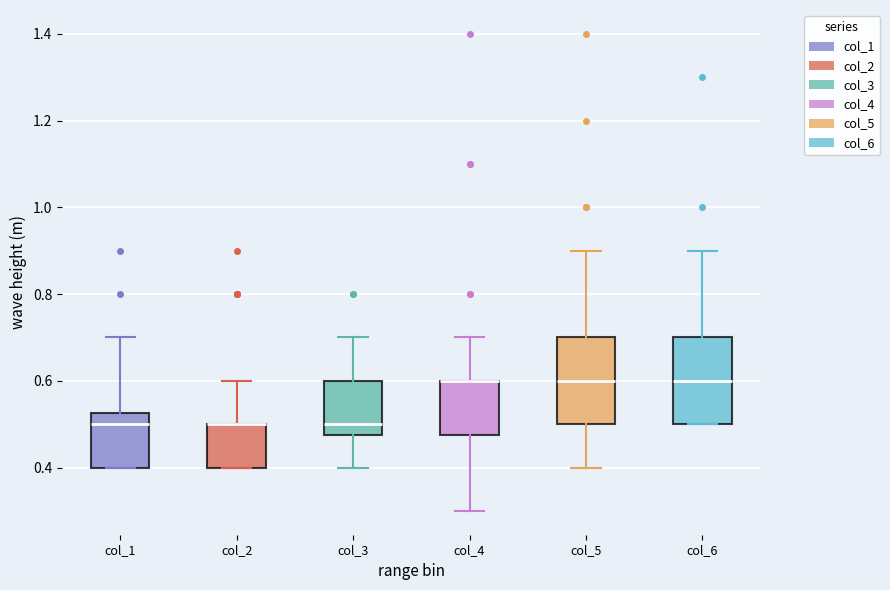

Reading left to right, read every box against the y-axis: the position of its median line, the range the box covers, and the ends of its whiskers. The values are not printed on the chart, so give them approximately, as read against the axis.

col_1: median 0.50, box 0.40 to 0.52, whiskers 0.40 to 0.70
col_2: median 0.50 (drawn on the box's upper edge), box 0.40 to 0.50, whiskers 0.40 to 0.60
col_3: median 0.50, box 0.48 to 0.60, whiskers 0.40 to 0.70
col_4: median 0.60 (drawn on the box's upper edge), box 0.48 to 0.60, whiskers 0.30 to 0.70
col_5: median 0.60, box 0.50 to 0.70, whiskers 0.40 to 0.90
col_6: median 0.60, box 0.50 to 0.70, whiskers 0.50 to 0.90